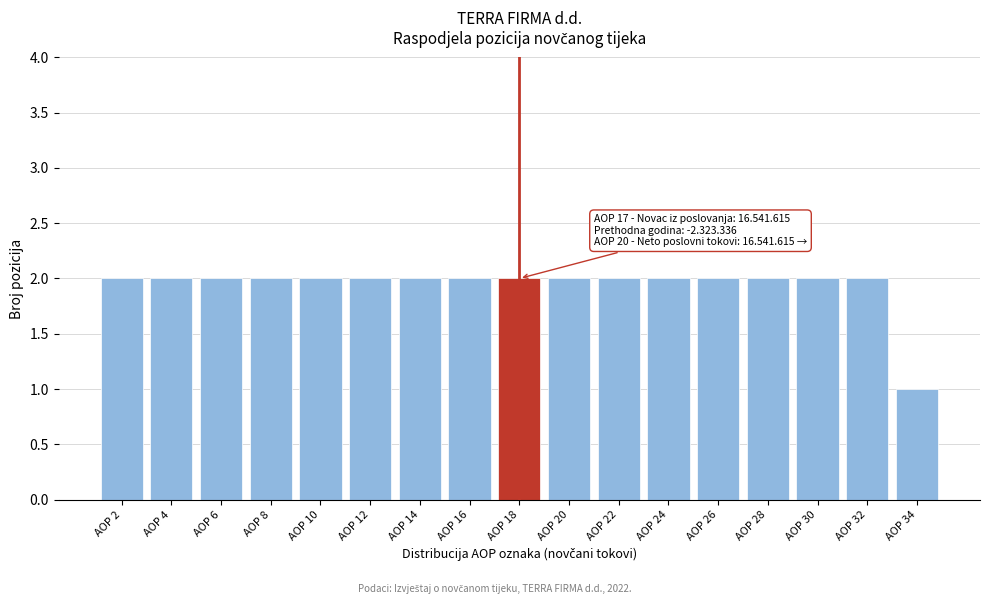

Reading right to left, transcribe all the data shown in this chart.

AOP 34=1	AOP 32=2	AOP 30=2	AOP 28=2	AOP 26=2	AOP 24=2	AOP 22=2	AOP 20=2	AOP 18=2	AOP 16=2	AOP 14=2	AOP 12=2	AOP 10=2	AOP 8=2	AOP 6=2	AOP 4=2	AOP 2=2